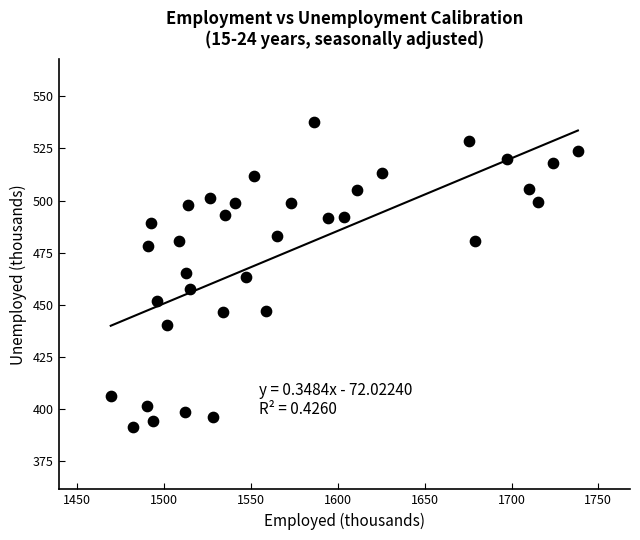

What is the range of Y values (max minus min)?

146.4